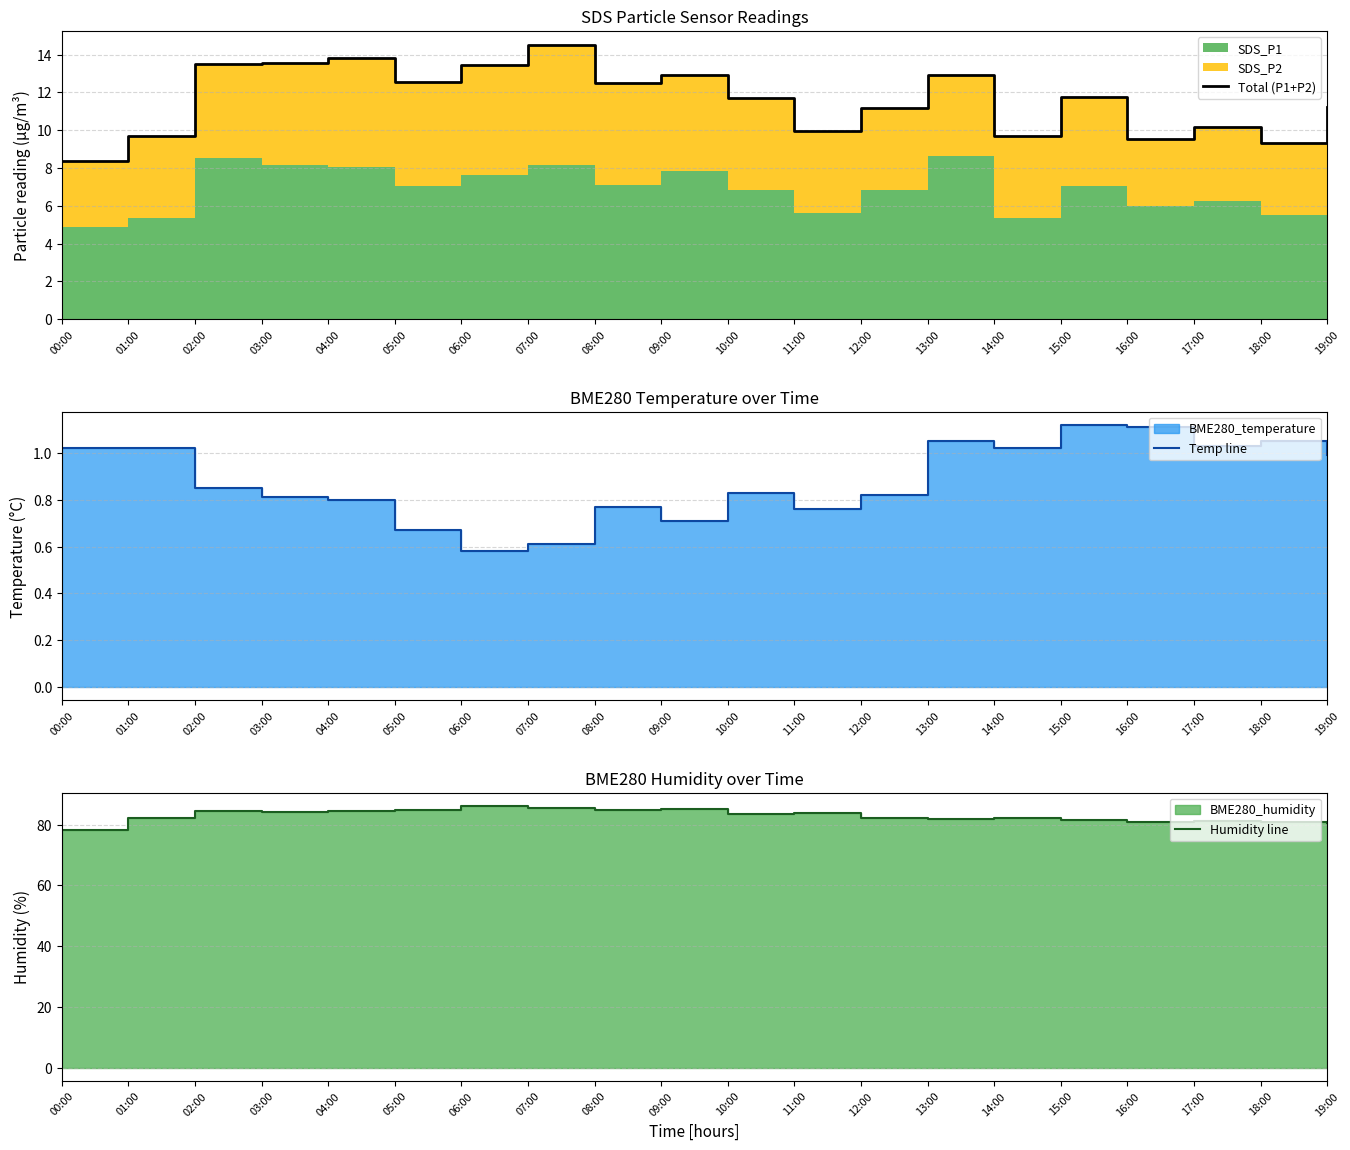

Reading left to right, what are all the values shown in this chart?

Total (P1+P2): 00:00=8.4	01:00=9.7	02:00=13.5	03:00=13.6	04:00=13.8	05:00=12.5	06:00=13.4	07:00=14.5	08:00=12.5	09:00=12.9	10:00=11.7	11:00=10.0	12:00=11.1	13:00=12.9	14:00=9.7	15:00=11.7	16:00=9.6	17:00=10.2	18:00=9.3	19:00=11.2
Temp line: 00:00=1.0	01:00=1.0	02:00=0.8	03:00=0.8	04:00=0.8	05:00=0.7	06:00=0.6	07:00=0.6	08:00=0.8	09:00=0.7	10:00=0.8	11:00=0.8	12:00=0.8	13:00=1.1	14:00=1.0	15:00=1.1	16:00=1.1	17:00=1.0	18:00=1.1	19:00=1.0
Humidity line: 00:00=78.2	01:00=82.2	02:00=84.6	03:00=84.1	04:00=84.4	05:00=84.9	06:00=86.2	07:00=85.3	08:00=84.8	09:00=85.1	10:00=83.5	11:00=83.8	12:00=82.3	13:00=81.7	14:00=82.2	15:00=81.5	16:00=80.9	17:00=81.0	18:00=81.0	19:00=80.5